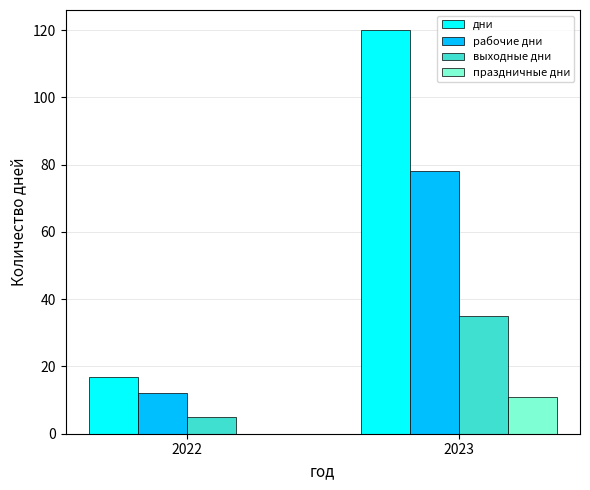

What is the total value across all series at 2022?

34